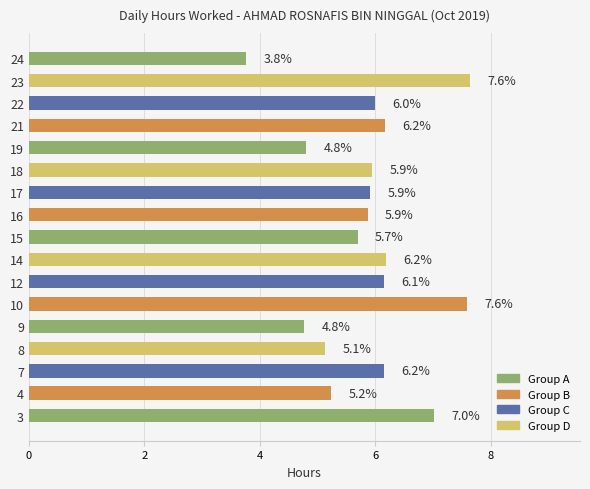

What is the sum of all values?

100.0